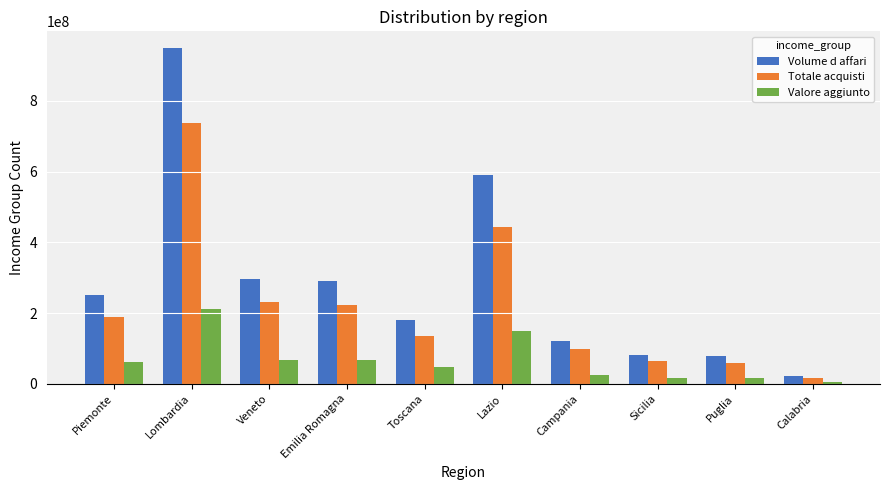

What is the greatest value displayed?

949042339